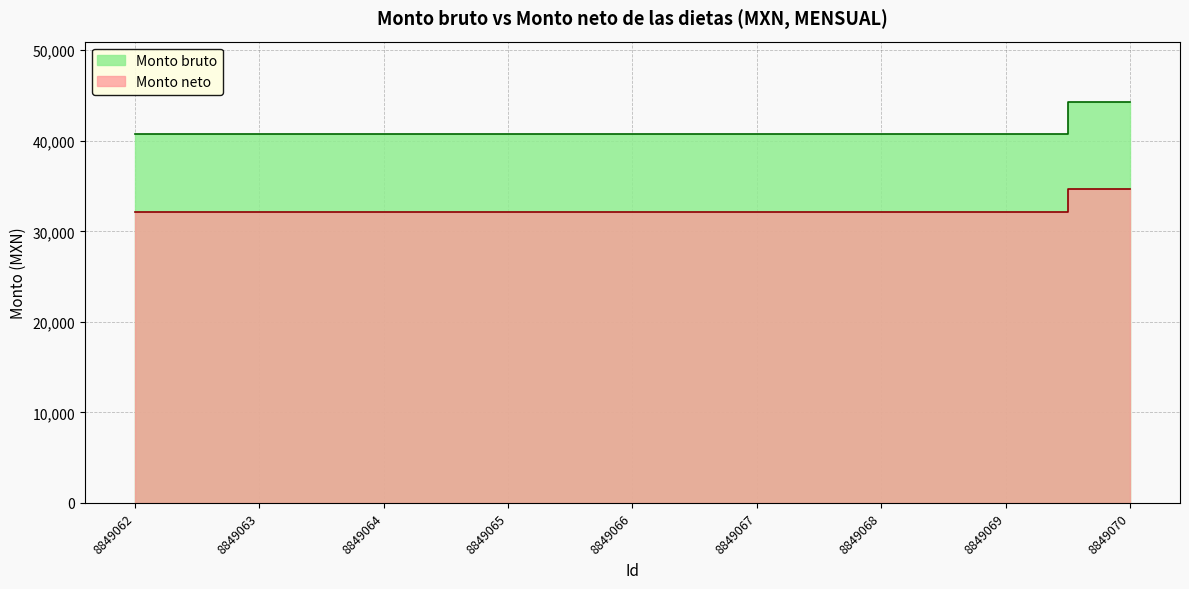

At which label is Monto bruto closest to 42552?

8849062